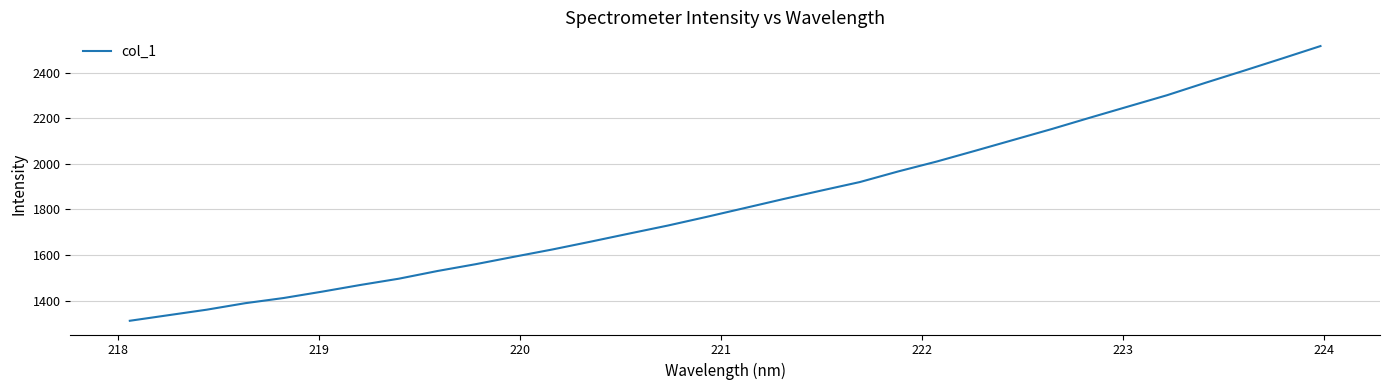

What is the difference between the maximum and minimum values?

1204.0